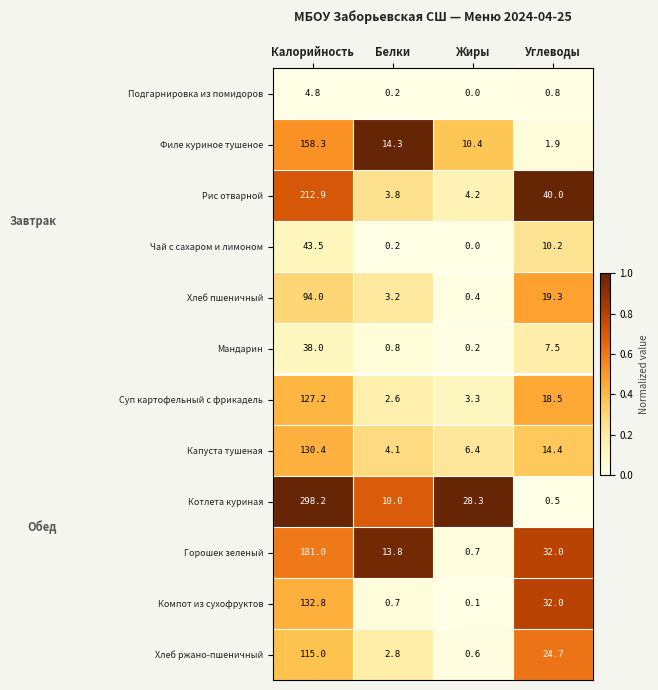

The value of Хлеб пшеничный at Белки is 3.2. True or false?

True